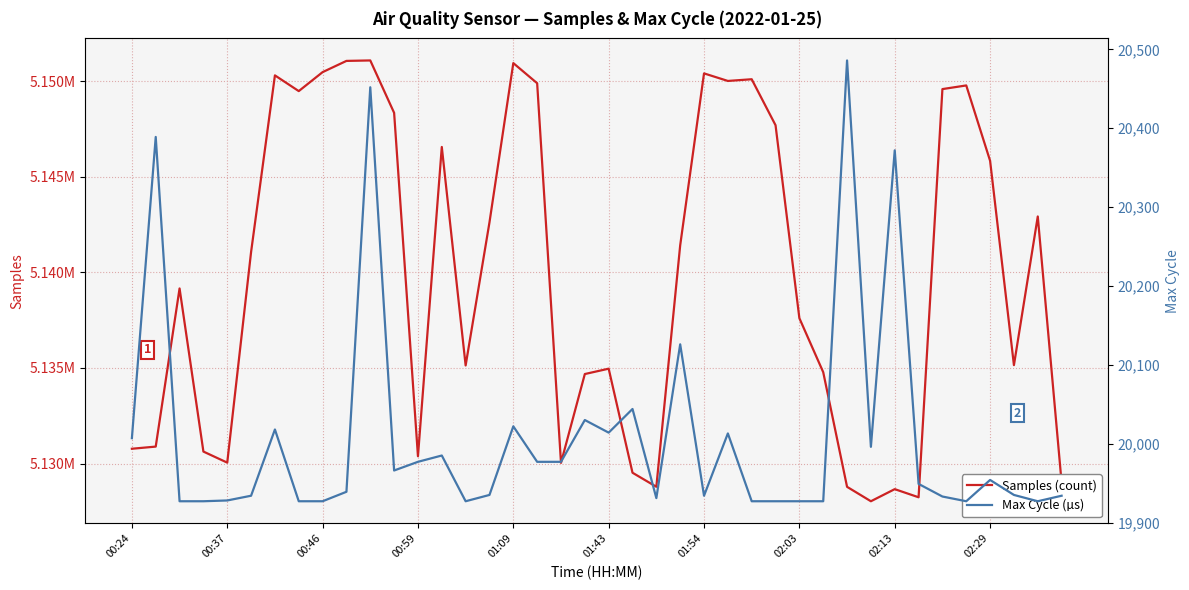

True or false: Max Cycle (µs) and Samples (count) cross at least once.

False